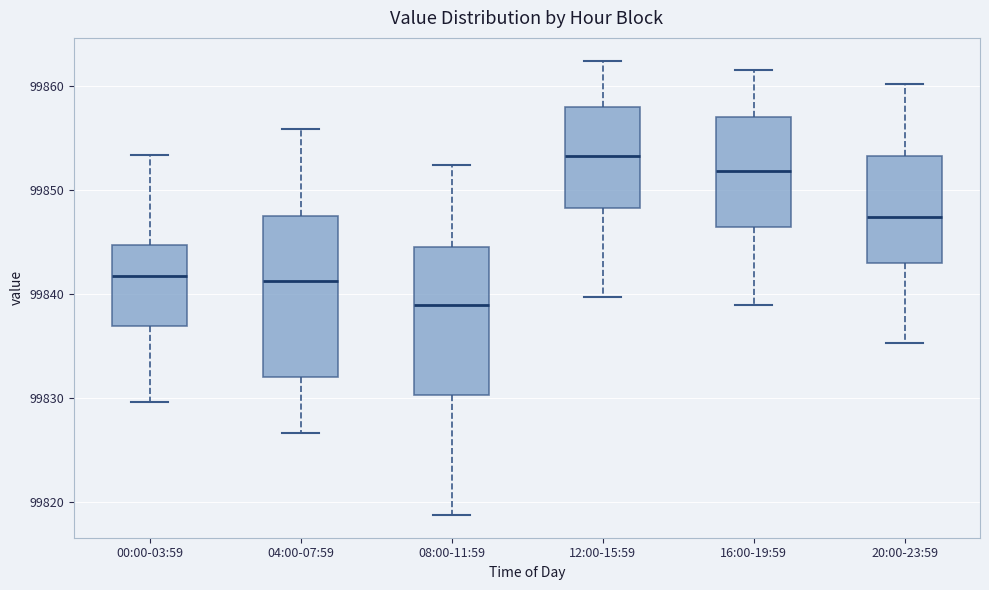

Which box's median line is the lowest?

08:00-11:59